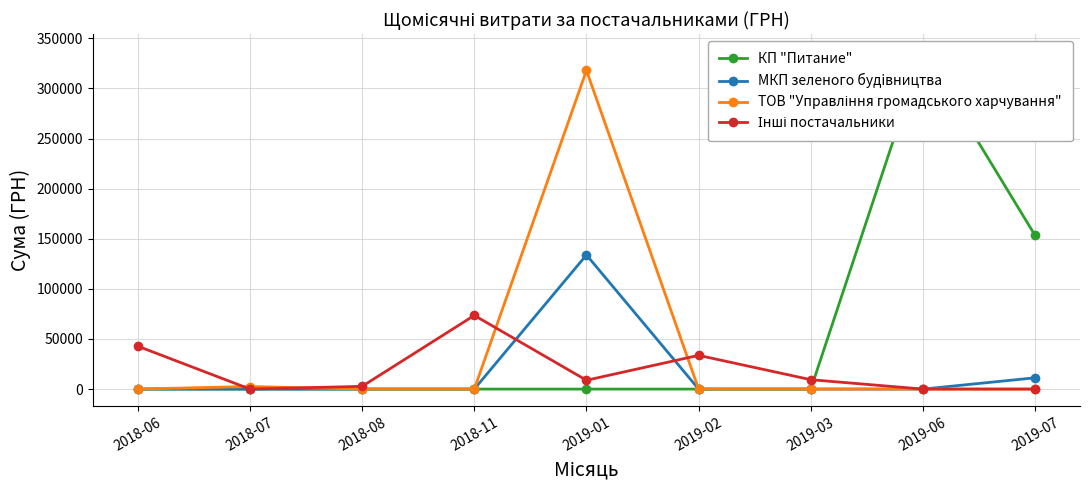

At which category does ТОВ "Управління громадського харчування" reach its first local peak?

2018-07